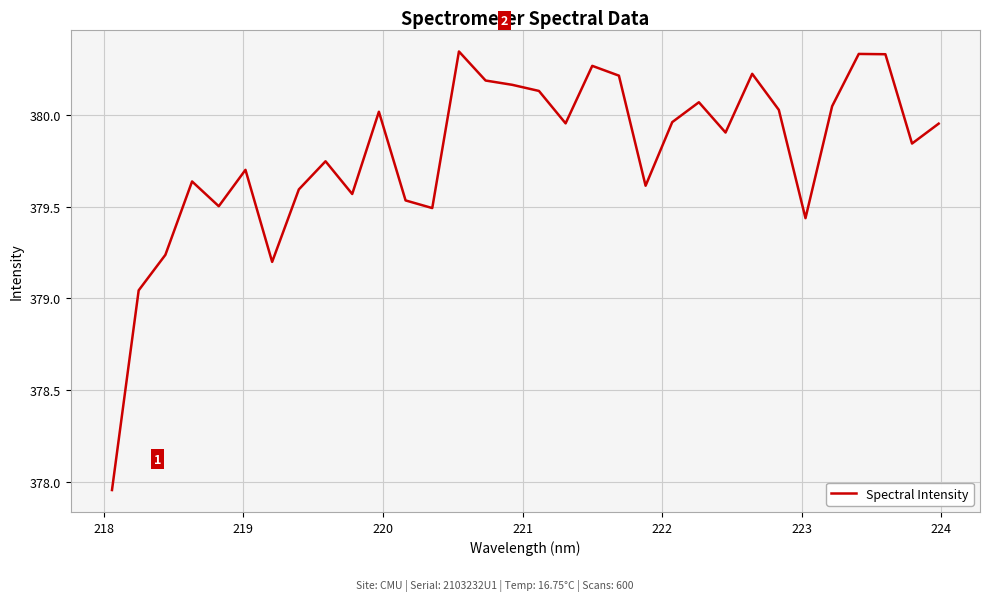

Does the chart have visible grid lines?

Yes